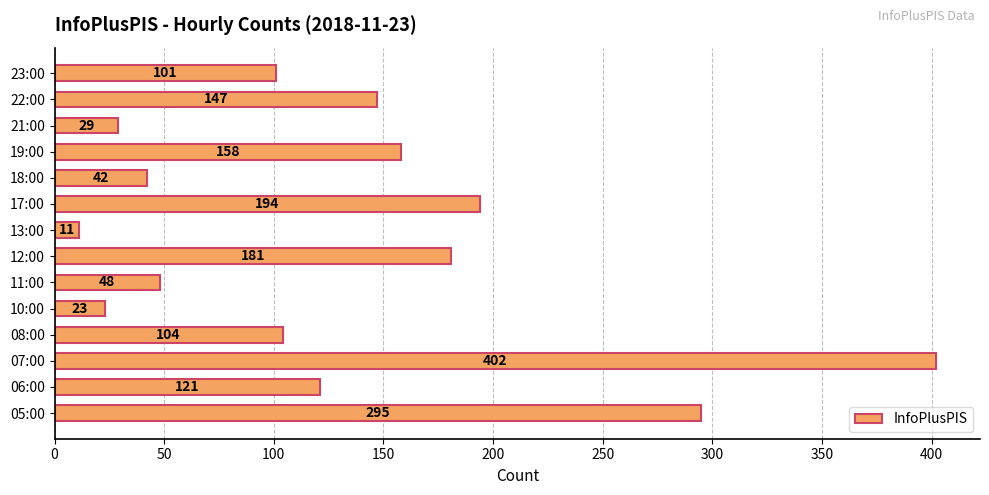

How many data points are less than 121?

7